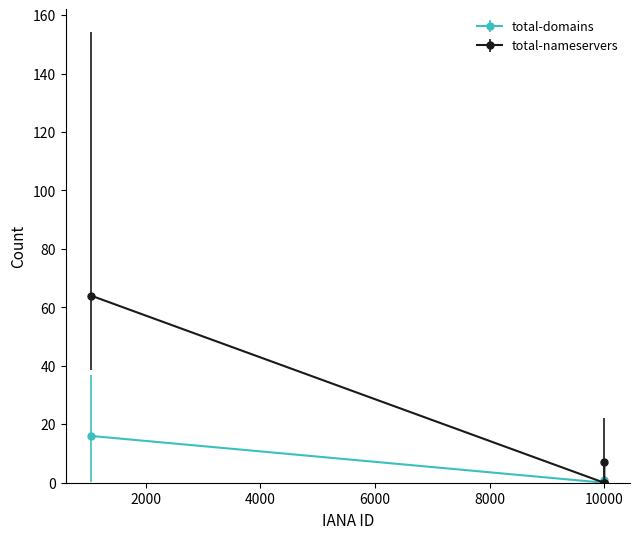

What is the value of the total-nameservers point at the 6th from the left?

7